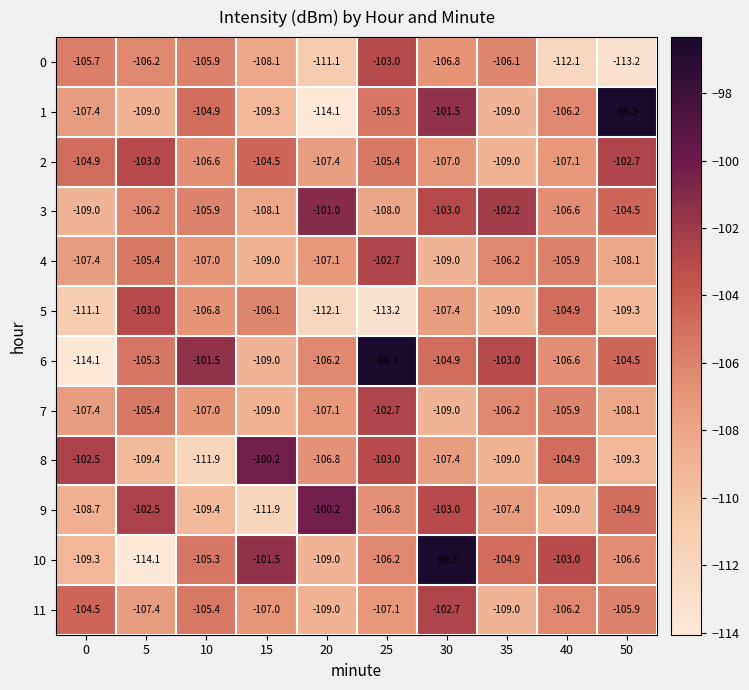

At which label does 3 first exceed -105?

20